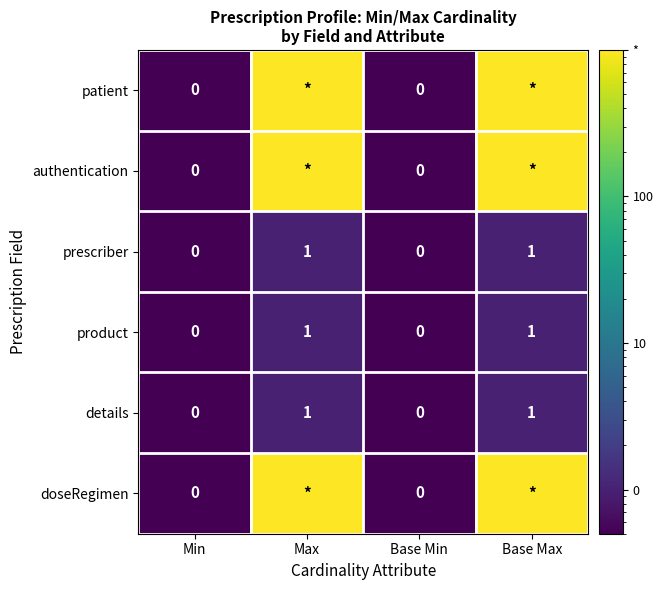

How many data points in details are less than 1?

2